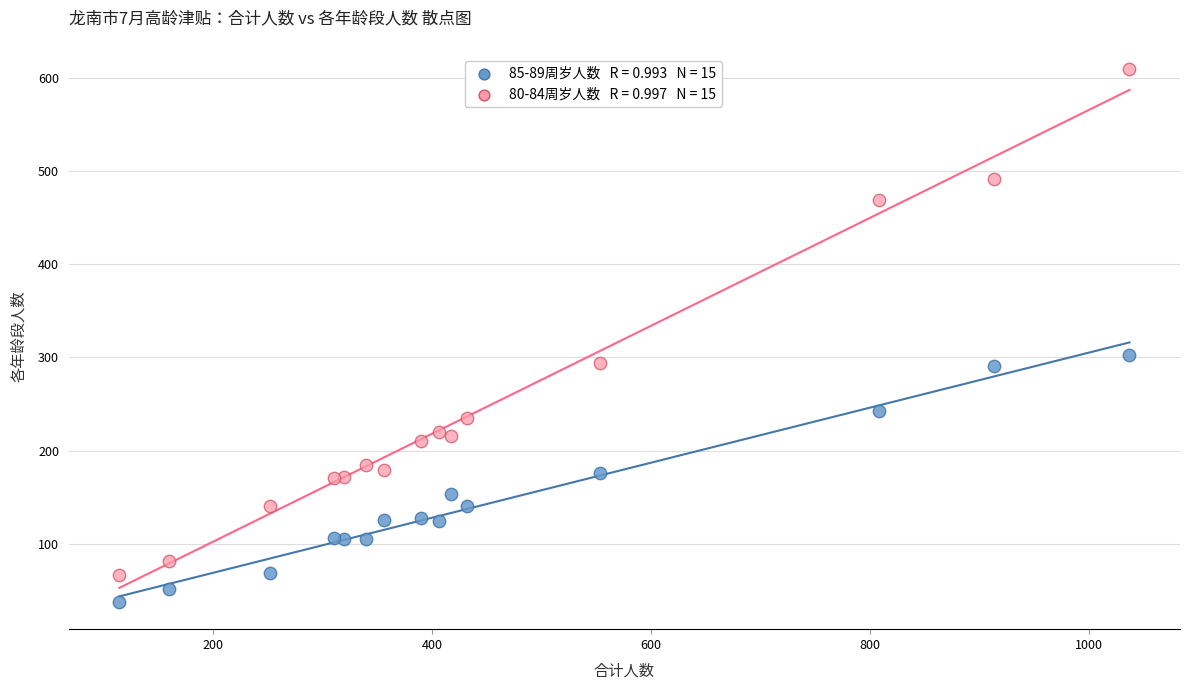

Across all series, what Y value is closest to 323?

302